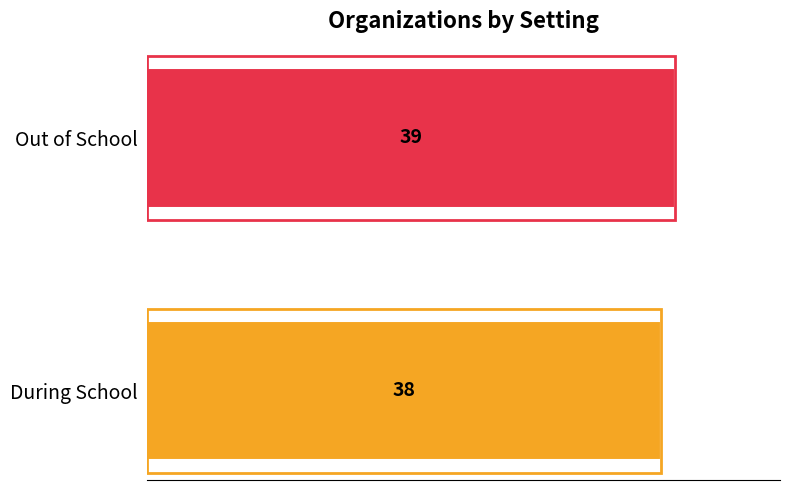

Count the values in the range 38 to 39.

2